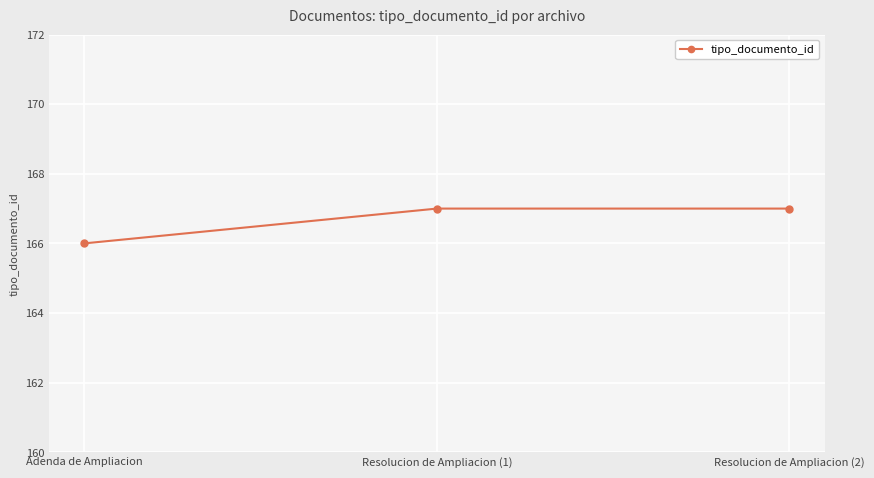

The value at Resolucion de Ampliacion (1) is 88. True or false?

False